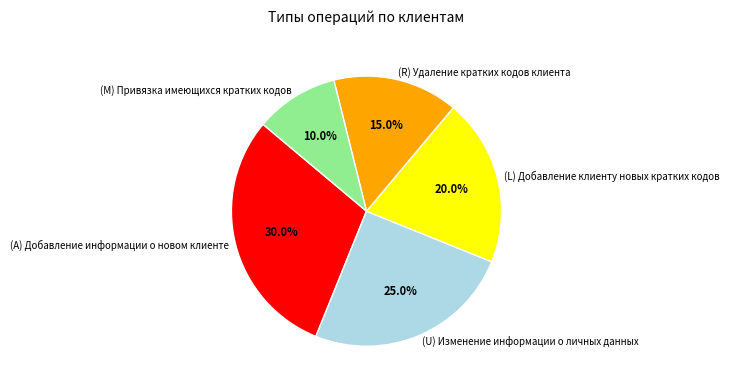

Combined, do (M) Привязка имеющихся кратких кодов and (R) Удаление кратких кодов клиента account for over 50%?

No